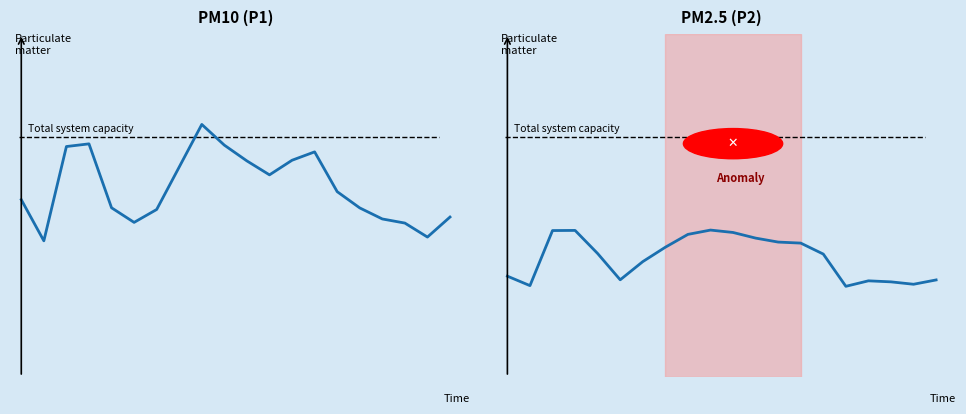

List the series in order of their peak value, highest first.

P1, P2